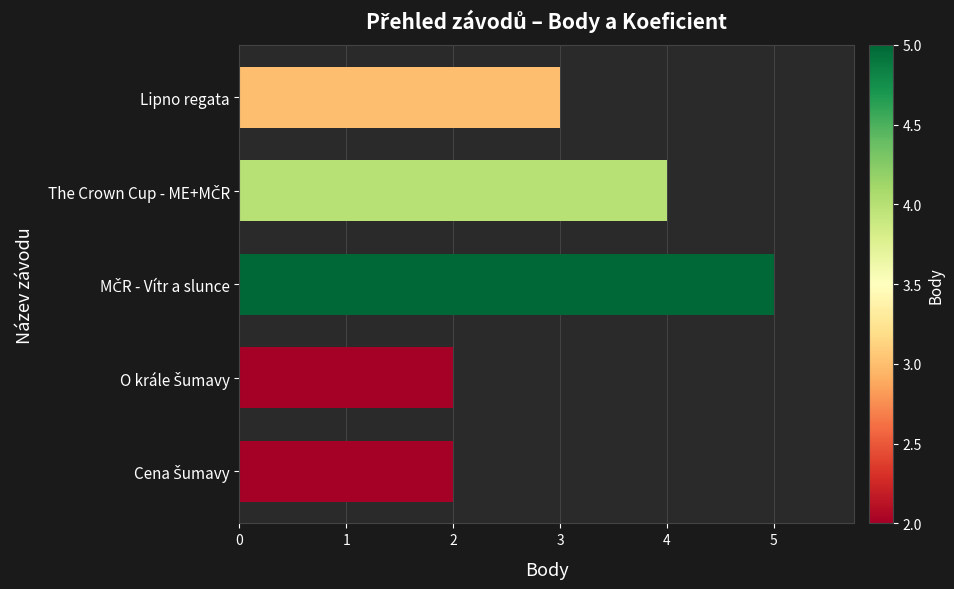

What is the greatest value displayed?

5